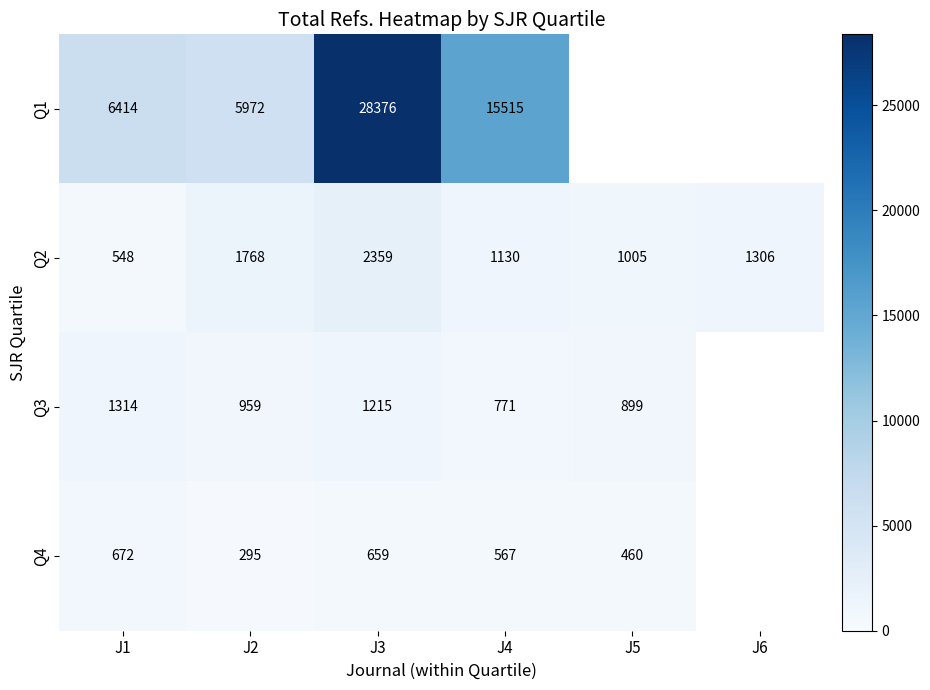

Is the value of Q2 at J1 greater than the value of Q1 at J2?

No